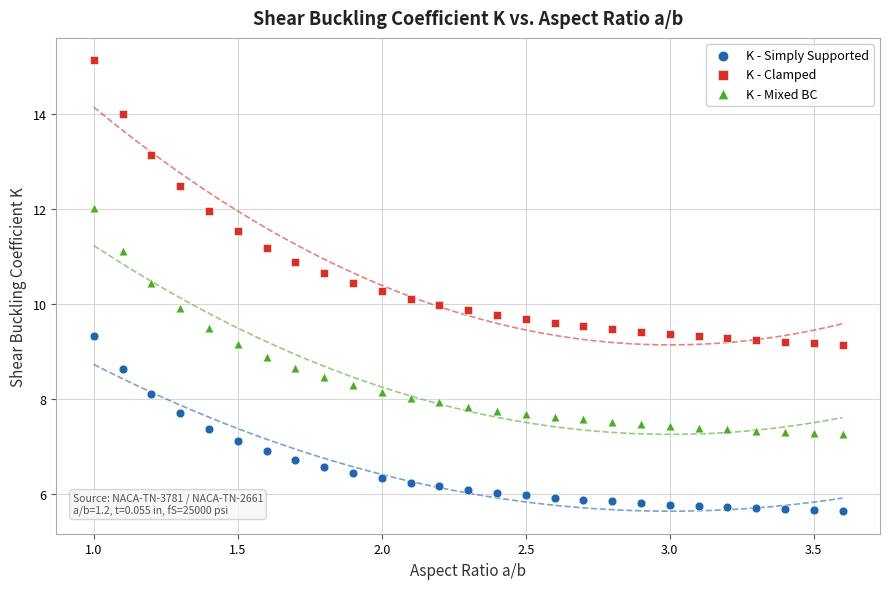

What are all the series names shown in the legend?

K - Simply Supported, K - Clamped, K - Mixed BC